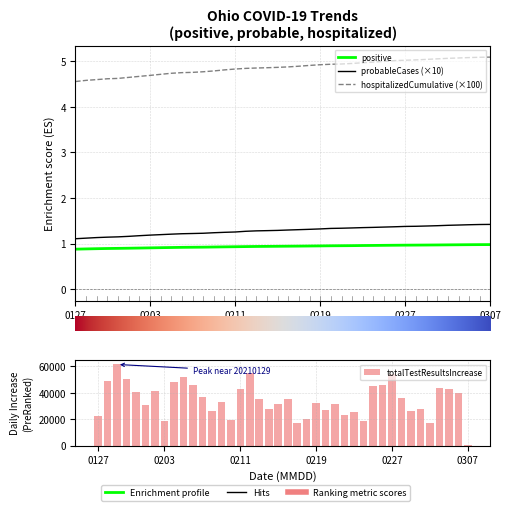

How many groups of bars are there?

40